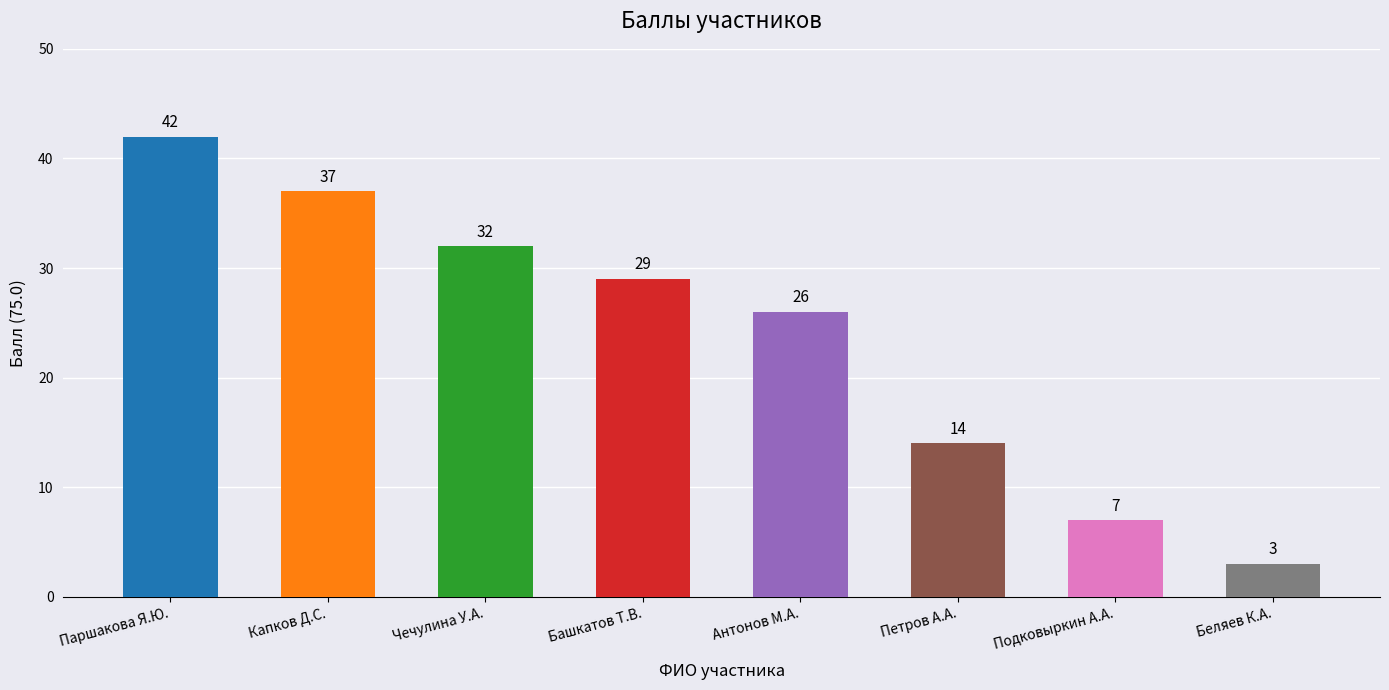

Where is the data nearest to the value 22?

Антонов М.А.